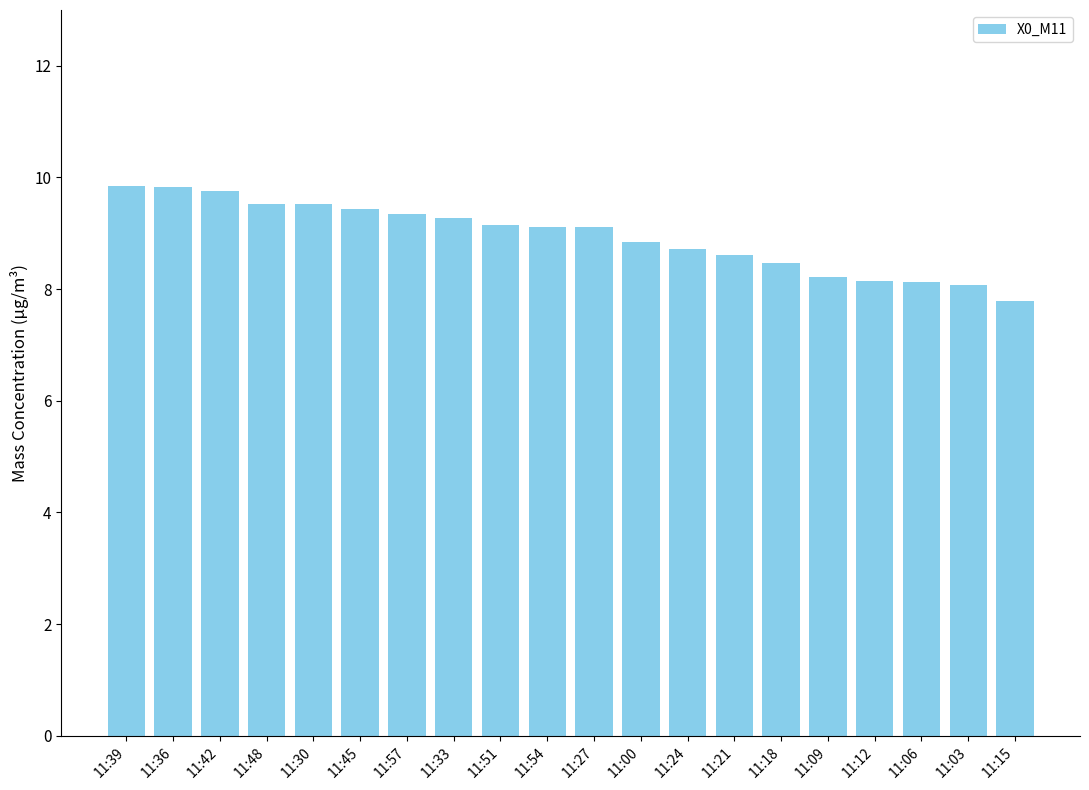

What is the minimum value shown in the chart?

7.8